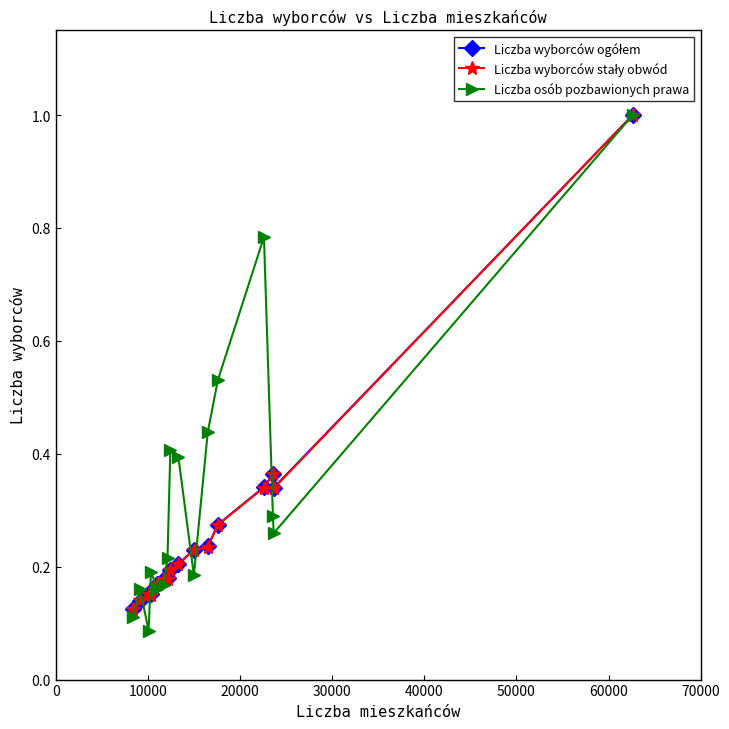

What is the greatest value displayed?

1.0